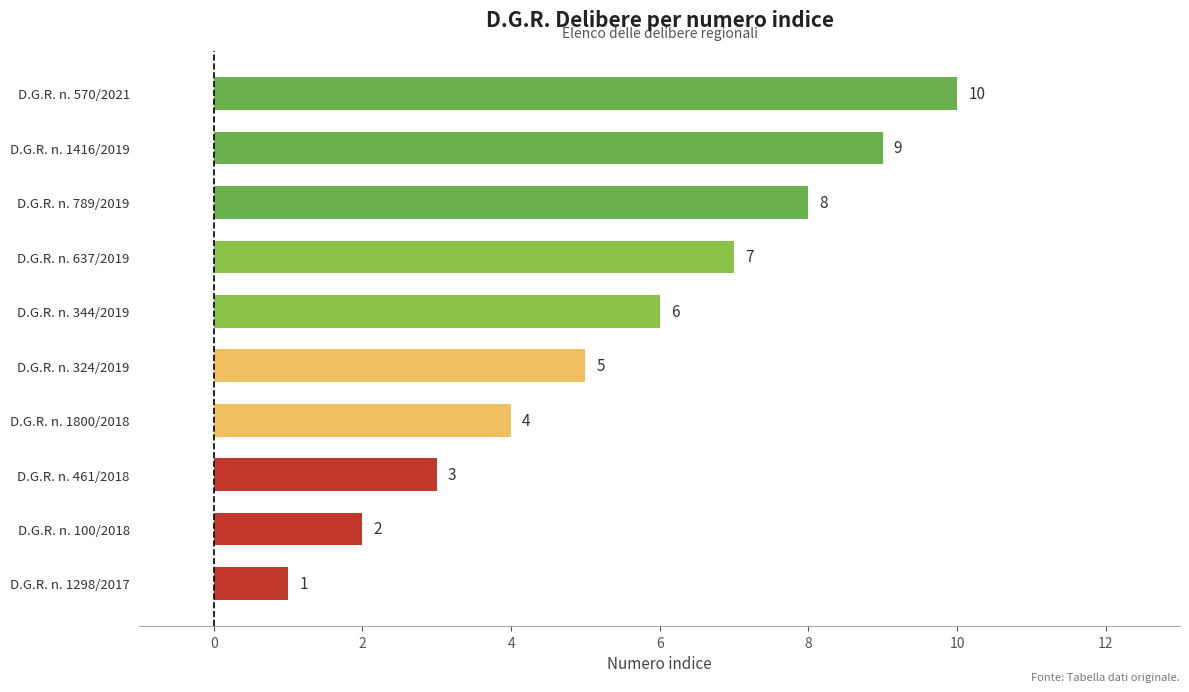

The chart shows a value of 2 at D.G.R. n. 344/2019. True or false?

False